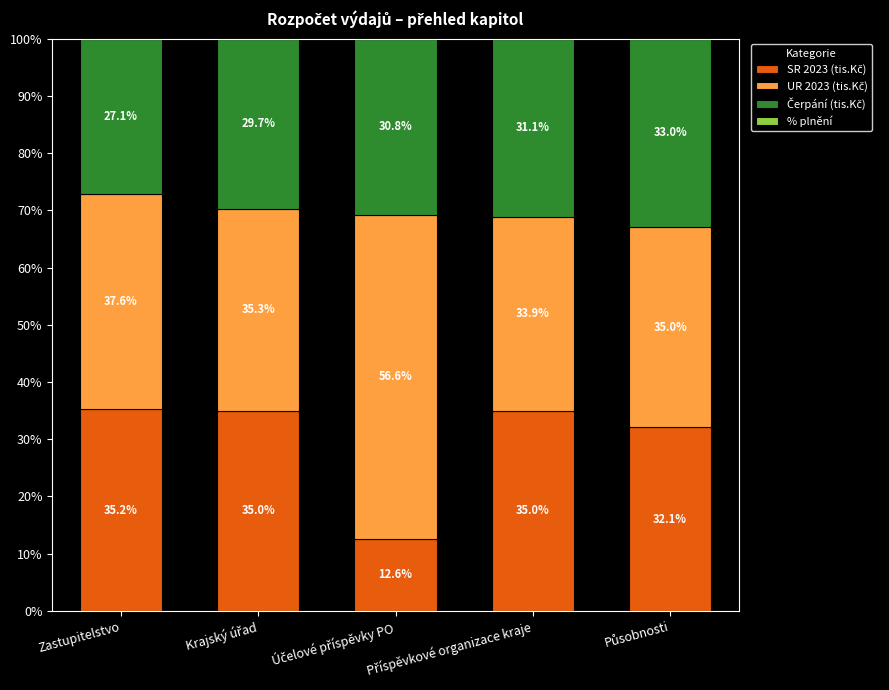

Between Zastupitelstvo and Účelové příspěvky PO, which is larger?

Zastupitelstvo